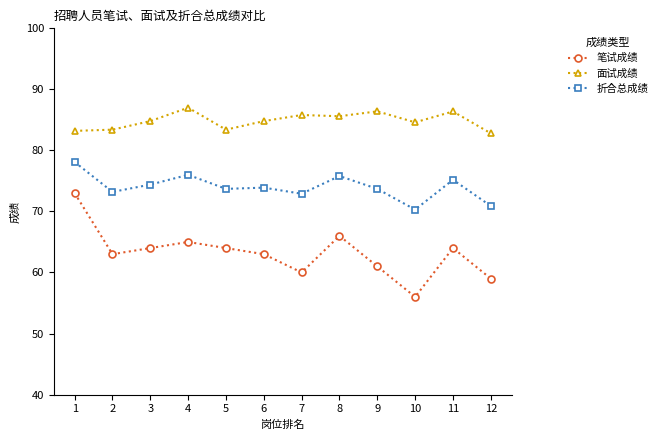

Does the chart have visible grid lines?

No